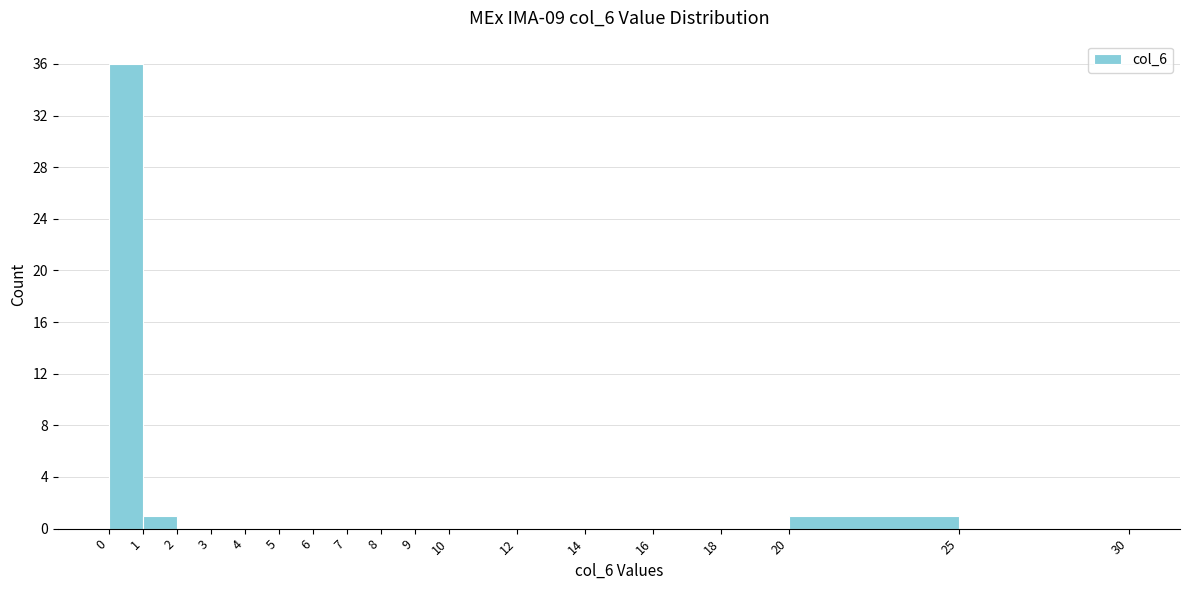

What is the height of the bar covering 1 to 2 on the x-axis? The values are not printed on the chart, so give them approximately, as read against the axis.

1